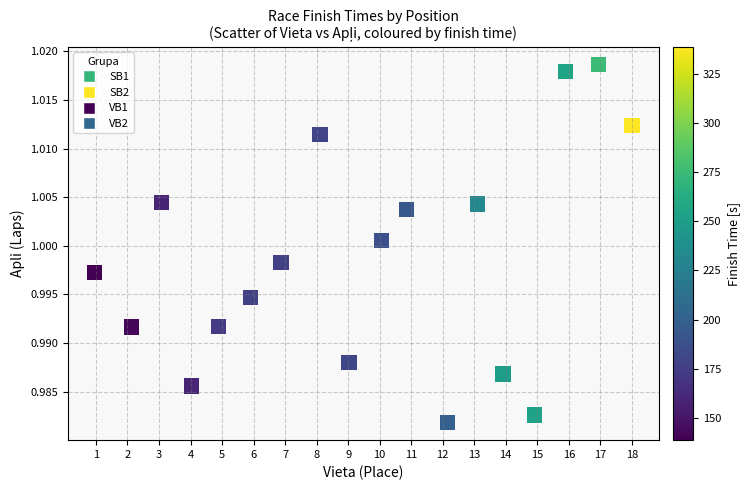

What is the range of X values (max minus min)?

17.0